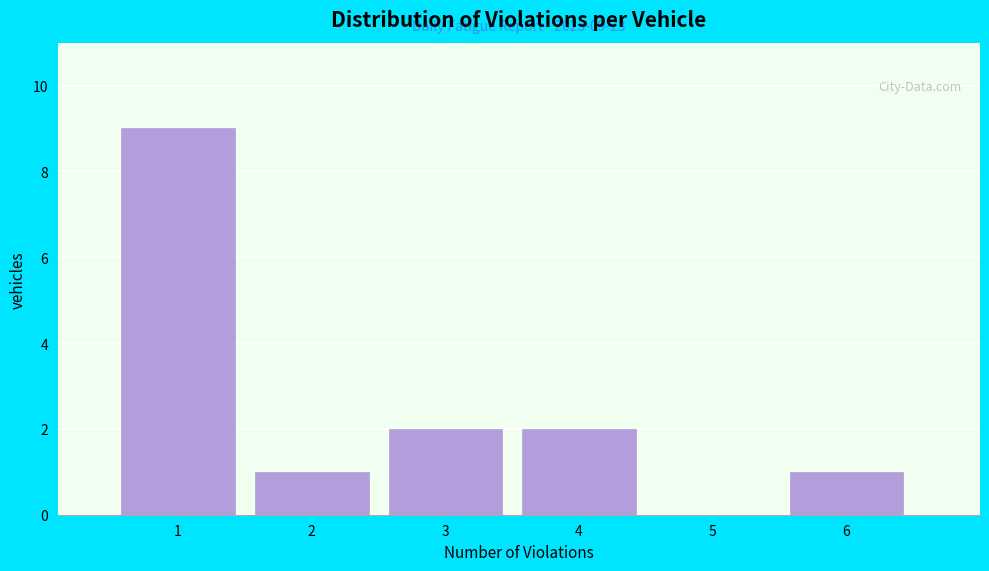

Reading right to left, transcribe all the data shown in this chart.

6=1	5=0	4=2	3=2	2=1	1=9